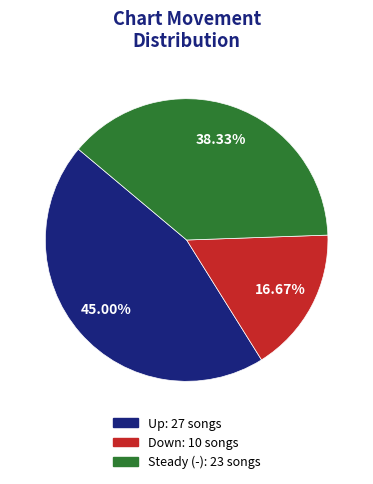

Does any single category account for the majority?

No